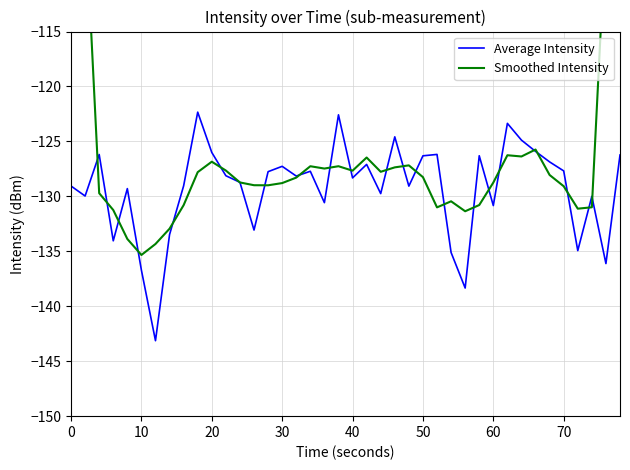

Is it true that Average Intensity equals -187.7 at 30?

False